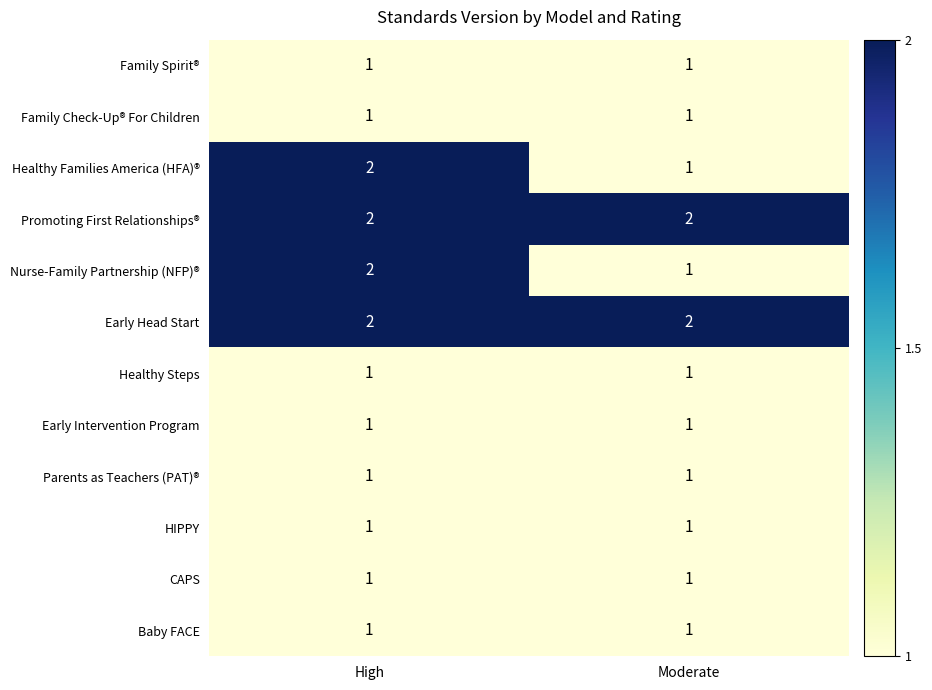

What is the maximum value shown in the chart?

2